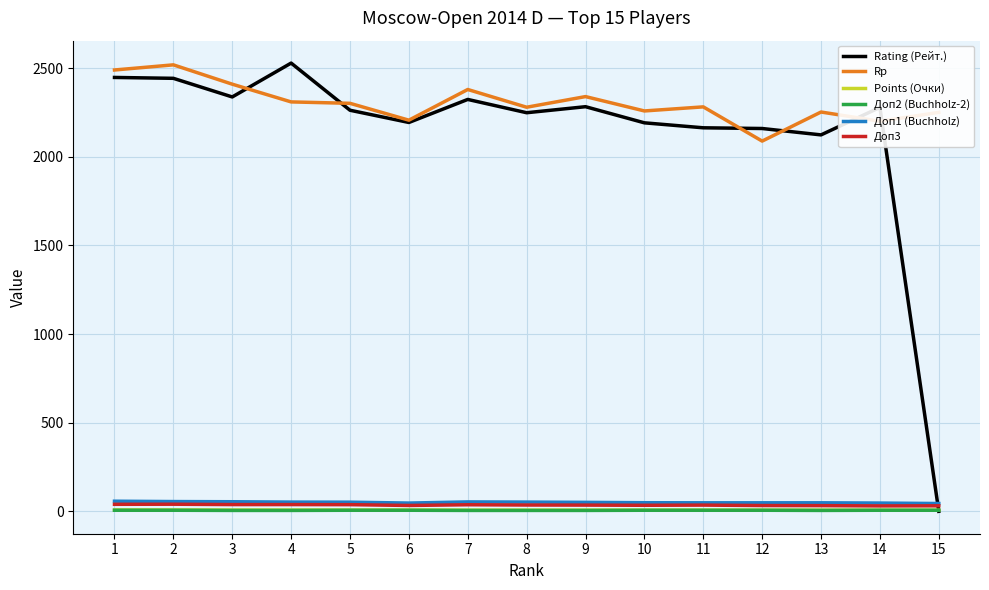

The value of Rp at 13 is 2252.0. True or false?

True